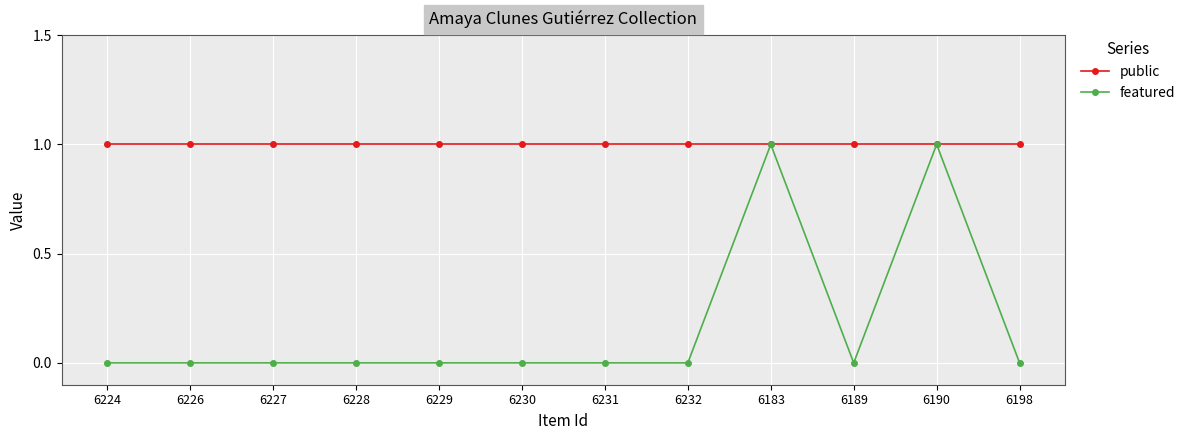

At 6230, list the series in order from largest to smallest.

public, featured